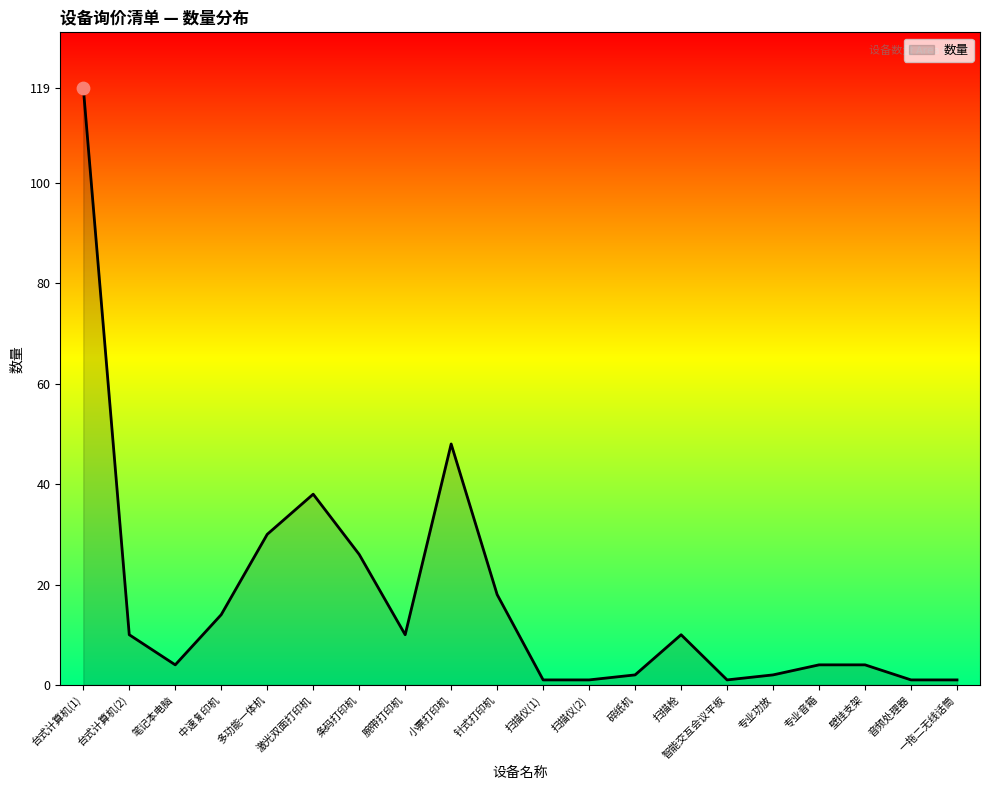

What is the change in value from 小票打印机 to 针式打印机?

-30